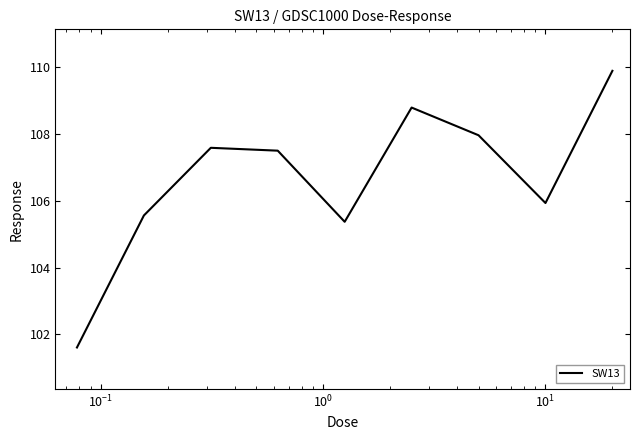

What is the smallest value displayed?

101.6